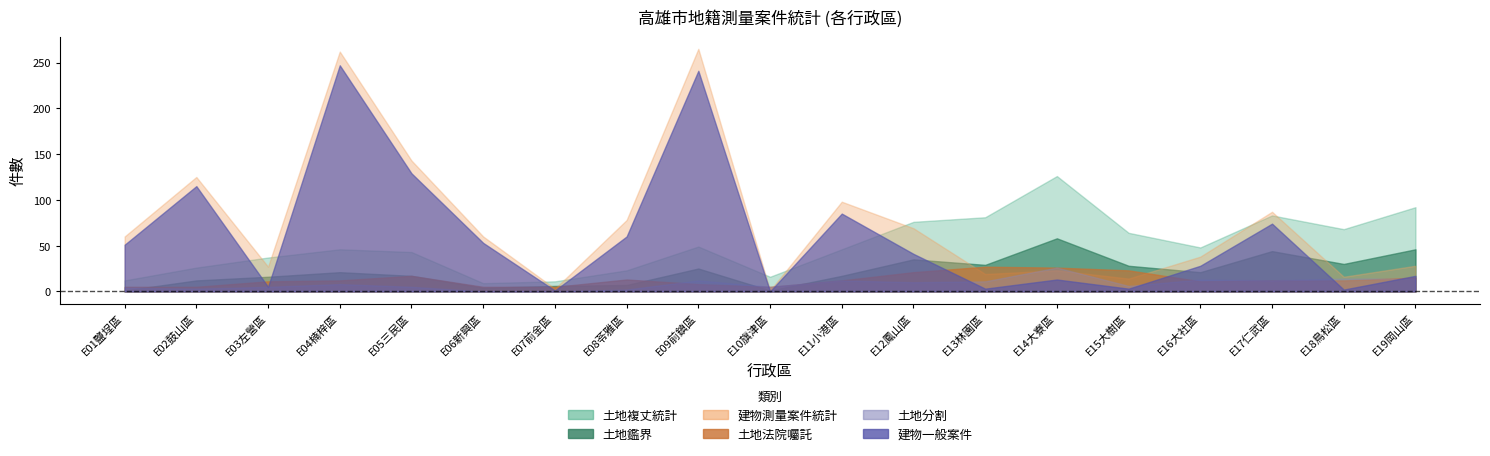

Reading left to right, transcribe all the data shown in this chart.

土地複丈統計: 12	26	37	46	43	9	11	23	49	16	46	76	81	126	64	48	83	68	92
土地鑑界: 1	12	16	21	17	4	6	7	25	1	17	35	29	58	28	21	44	30	46
建物測量案件統計: 60	125	27	262	143	60	3	78	265	1	98	69	19	23	14	38	87	16	28
土地法院囑託: 5	5	11	12	17	5	5	13	8	5	12	21	27	26	23	11	12	12	15
土地分割: 4	3	5	8	5	0	0	2	12	5	12	10	11	26	6	13	12	14	14
建物一般案件: 51	115	5	247	129	53	1	60	241	0	85	41	3	13	3	28	74	2	17